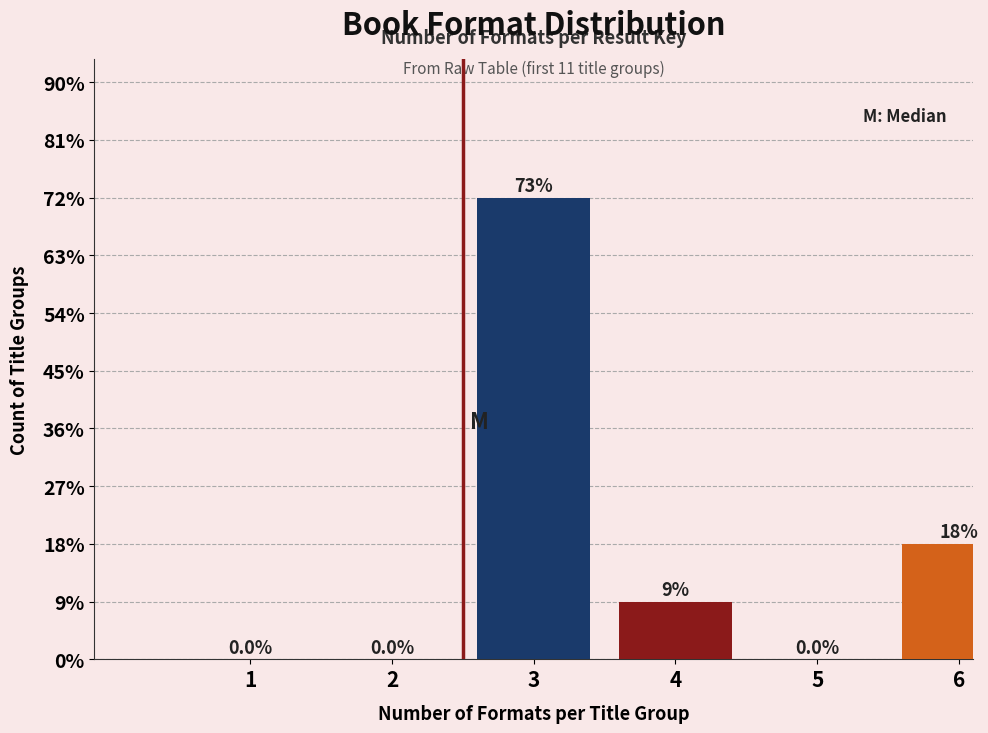

Are the bars horizontal?

No